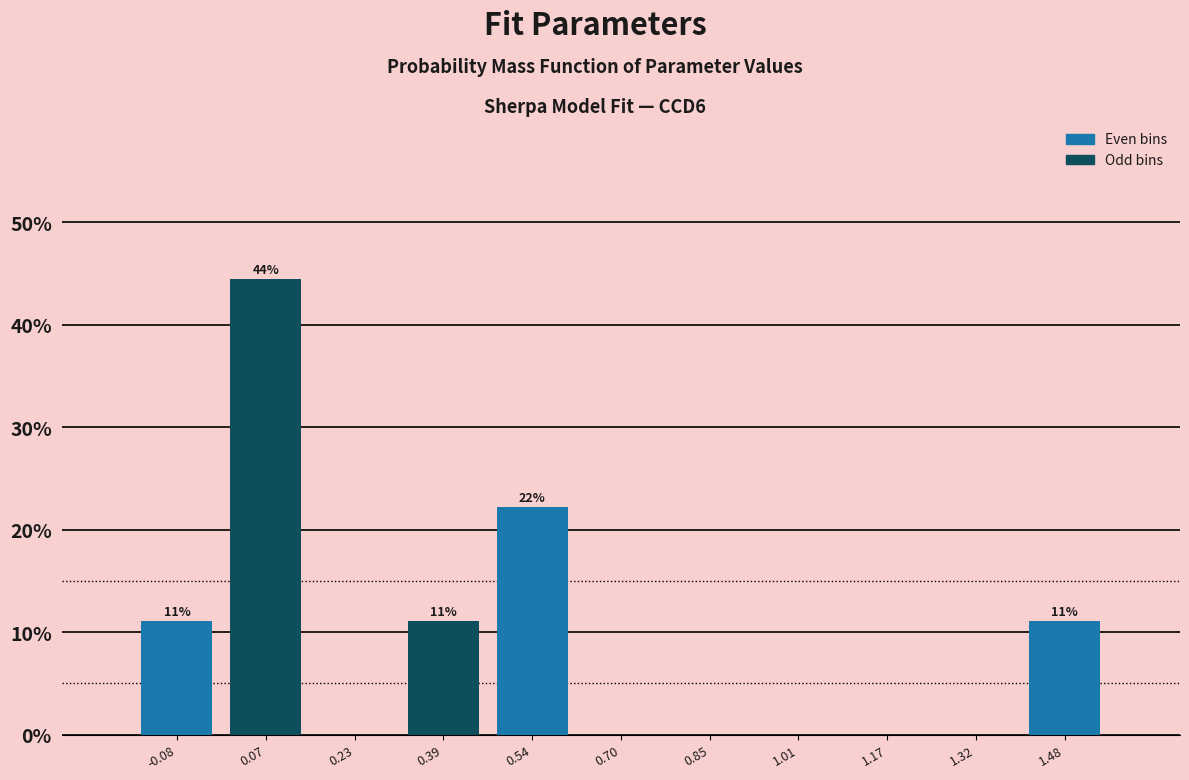

Which range on the x-axis has the tallest bar?

0.00 to 0.16